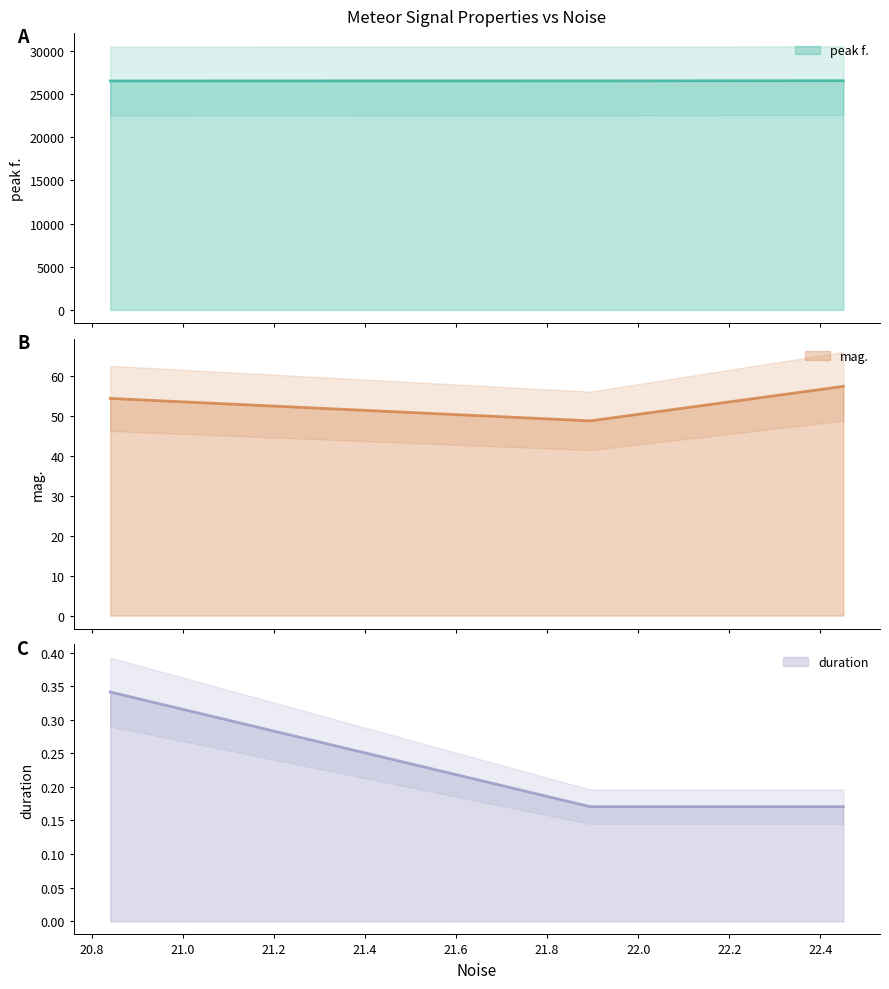

What is the spread (max minus min) of values at 22.4502?

26528.1